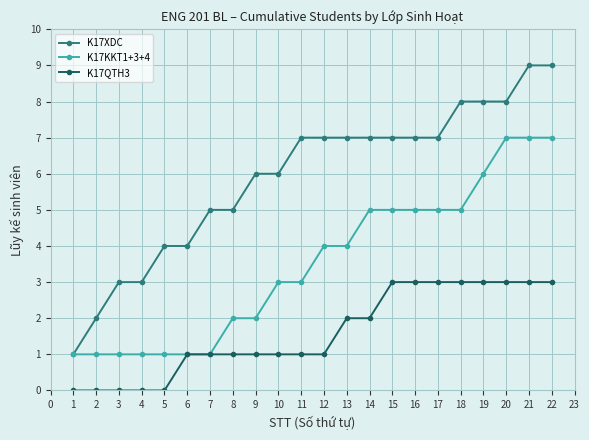

Which series has the widest spread of values?

K17XDC